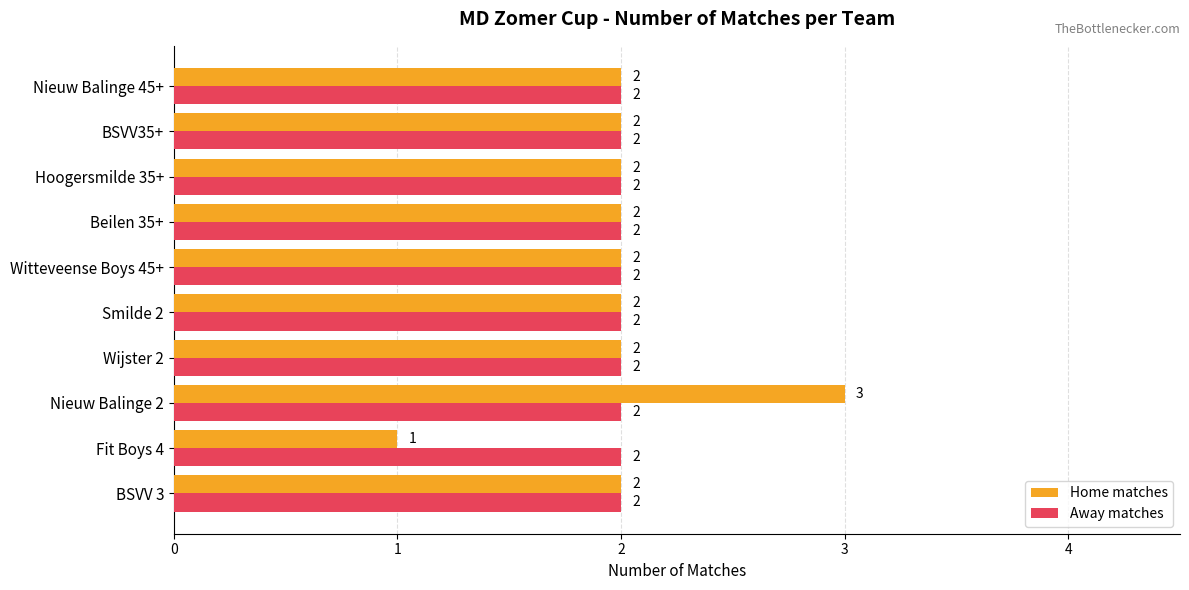

How many distinct data groups are displayed?

2